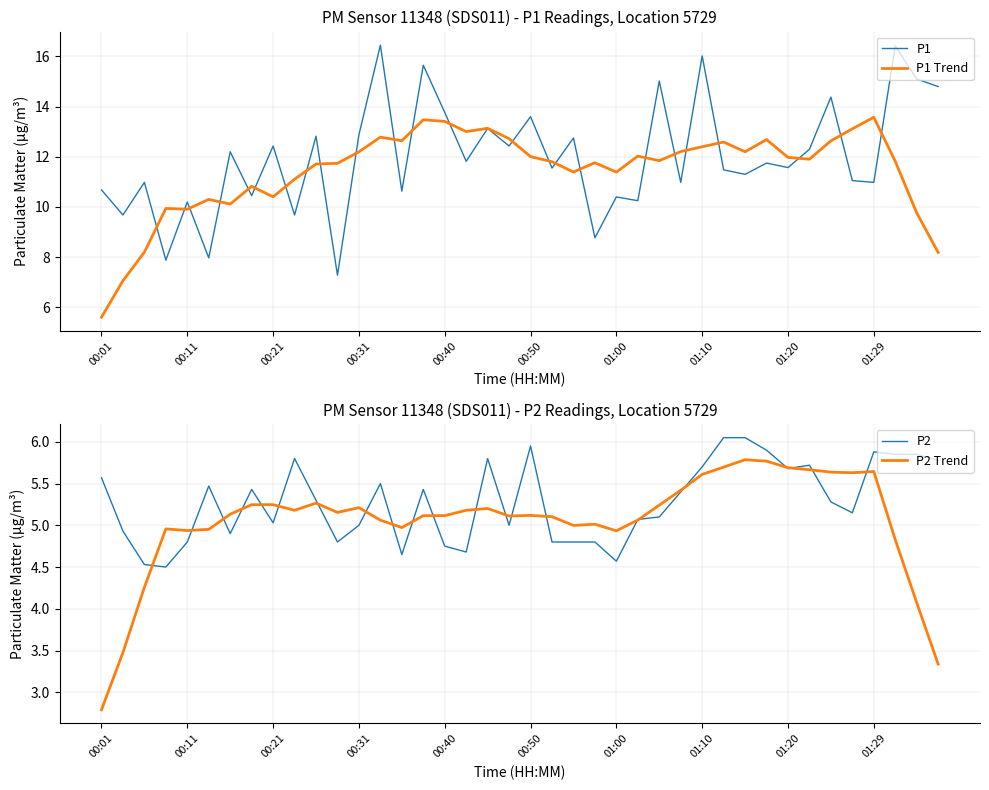

True or false: P1 Trend has a value of 6.9 at 00:31.

False